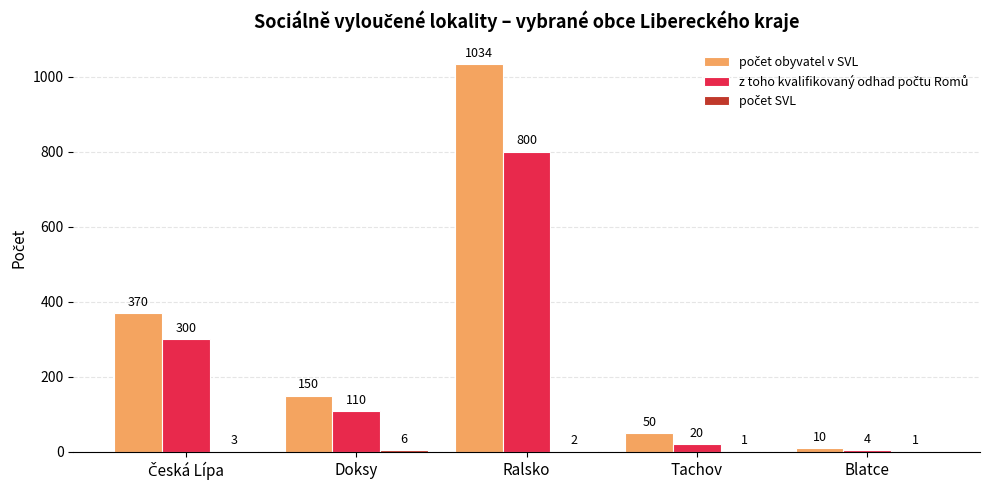

At which category is the sum across all series the highest?

Ralsko